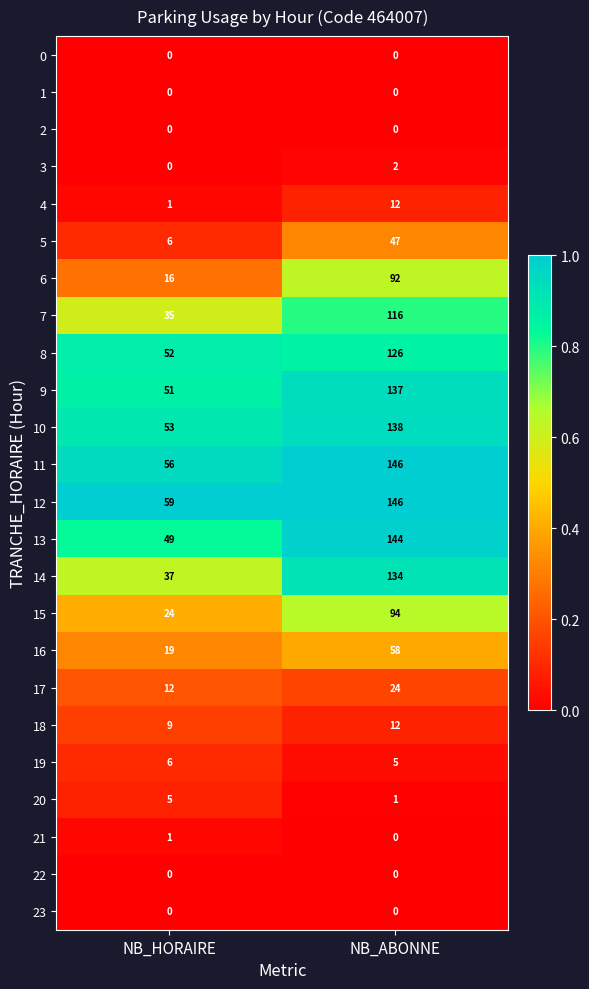

What is the sum of all 7 values?

151